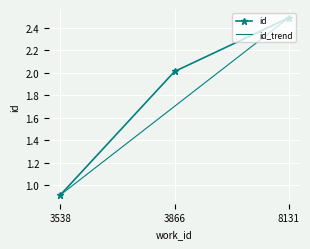

The id series shows 2.0 at 3866. True or false?

True